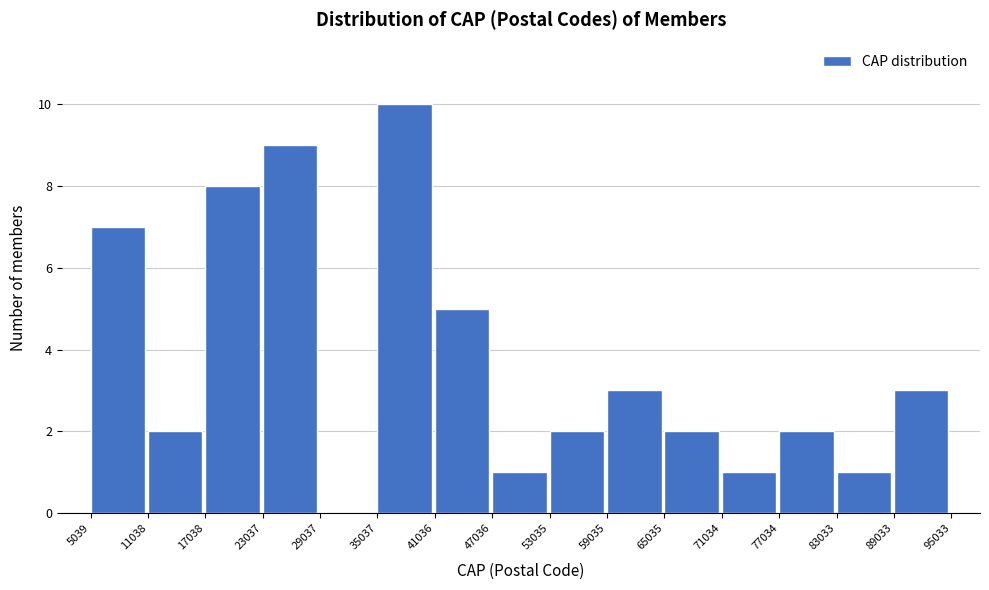

What is the height of the bar covering 47036 to 53035 on the x-axis? The values are not printed on the chart, so give them approximately, as read against the axis.

1